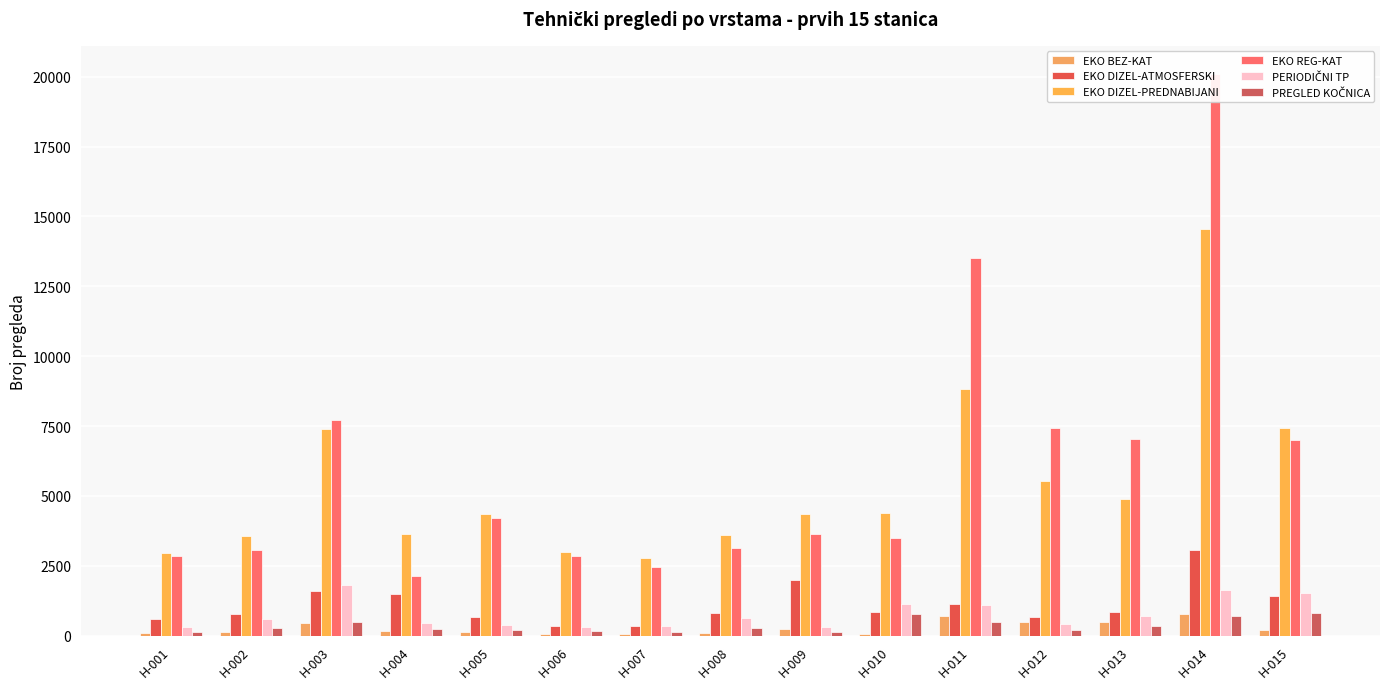

Reading left to right, transcribe all the data shown in this chart.

EKO BEZ-KAT: 93	146	439	181	139	68	71	94	246	75	717	507	501	762	194
EKO DIZEL-ATMOSFERSKI: 609	777	1586	1475	667	346	336	809	1986	843	1122	679	848	3083	1435
EKO DIZEL-PREDNABIJANI: 2960	3578	7405	3633	4337	3010	2781	3598	4341	4398	8839	5537	4896	14562	7441
EKO REG-KAT: 2862	3082	7727	2129	4225	2833	2457	3147	3646	3507	13499	7416	7044	20100	7015
PERIODIČNI TP: 326	610	1831	442	389	322	332	616	304	1136	1096	414	721	1623	1511
PREGLED KOČNICA: 147	272	482	246	217	170	142	286	143	778	507	206	346	693	794